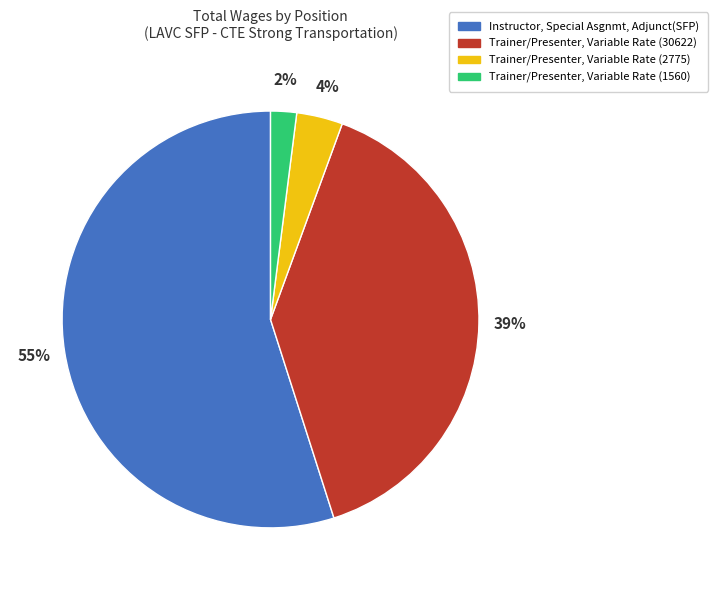

The Trainer/Presenter, Variable Rate (2775) slice represents 15% of the pie. True or false?

False